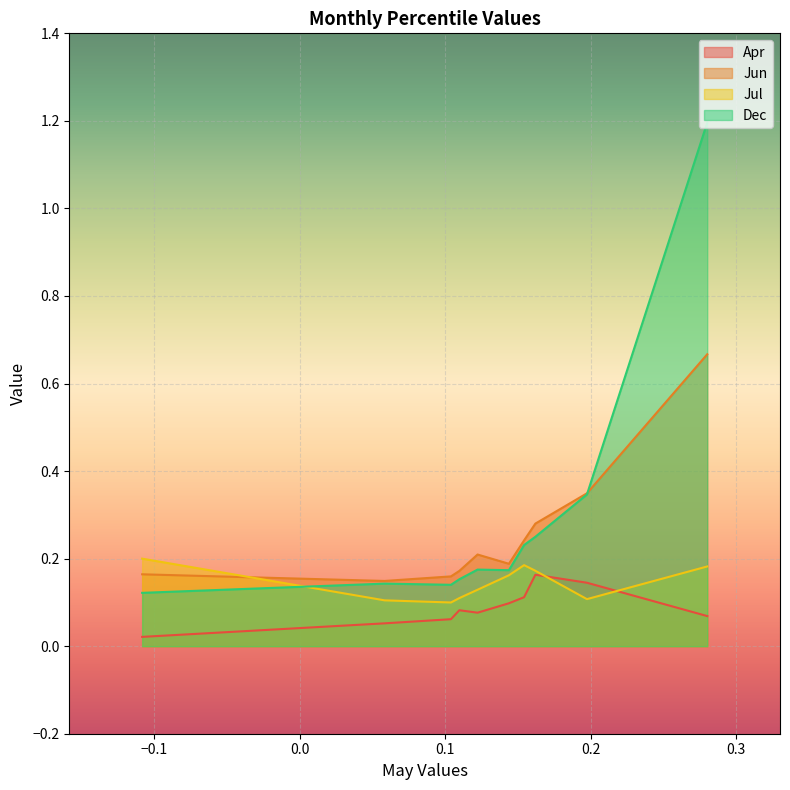

Is the value of Jul at pct75 greater than the value of Dec at pct95?

No